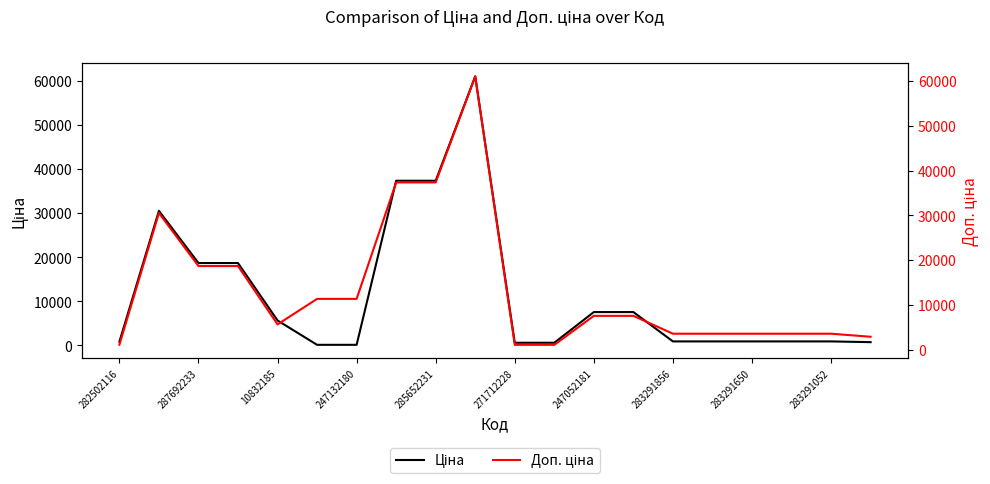

Rank the series by their average value, from lowest to highest.

Ціна, Доп. ціна